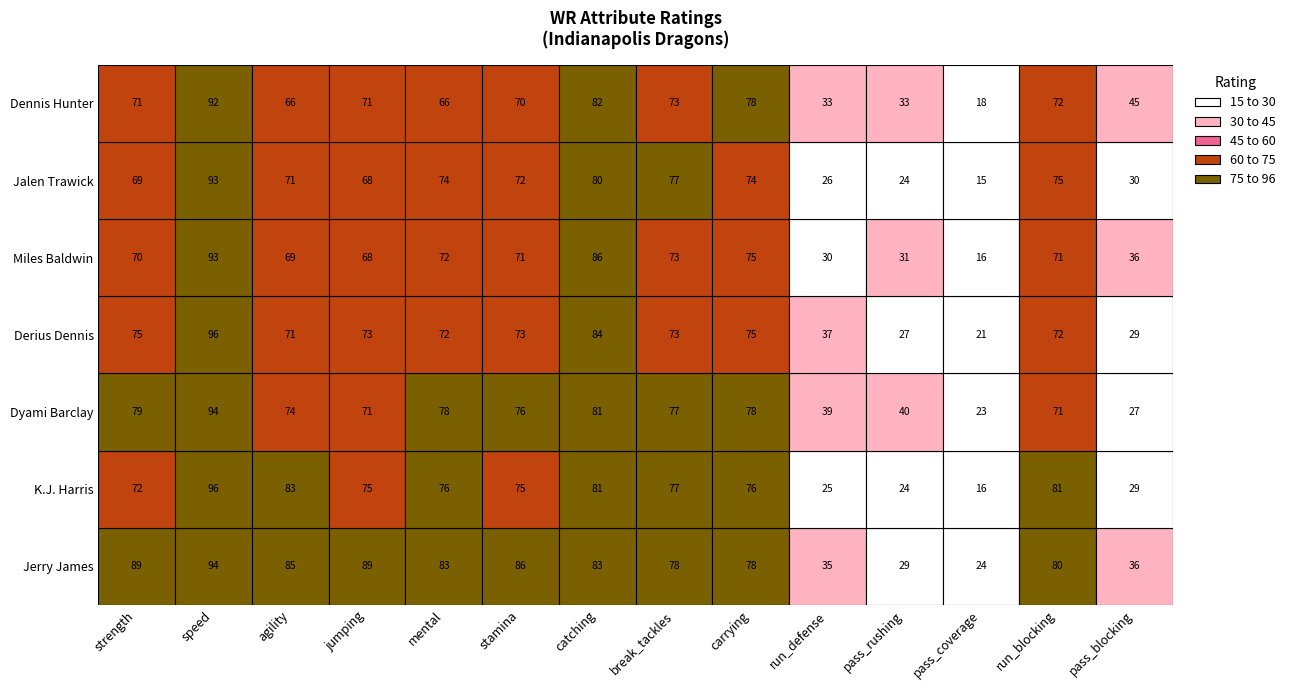

Is the value of Jalen Trawick at 5 greater than the value of K.J. Harris at 8?

No